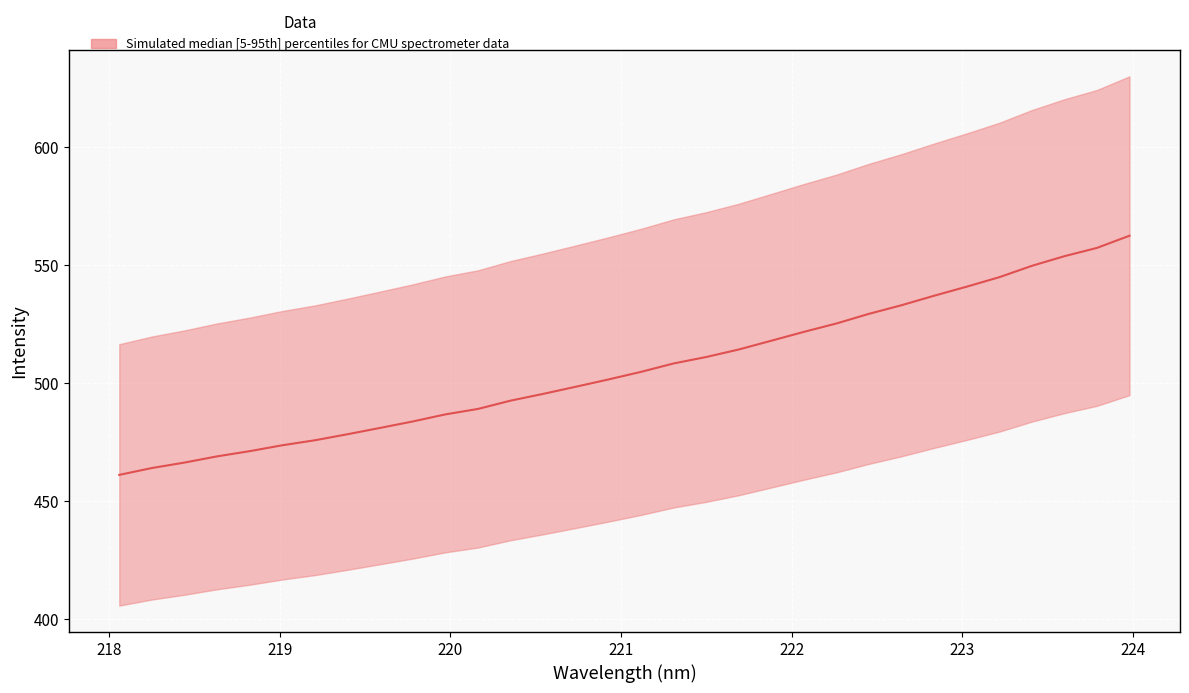

Reading left to right, extract all data points from this chart.

461.1	464.0	466.4	469.0	471.2	473.7	475.8	478.4	481.0	483.8	486.8	489.1	492.6	495.4	498.5	501.5	504.8	508.3	511.0	514.2	518.0	521.7	525.3	529.3	533.0	537.0	540.8	544.8	549.7	553.7	557.2	562.4